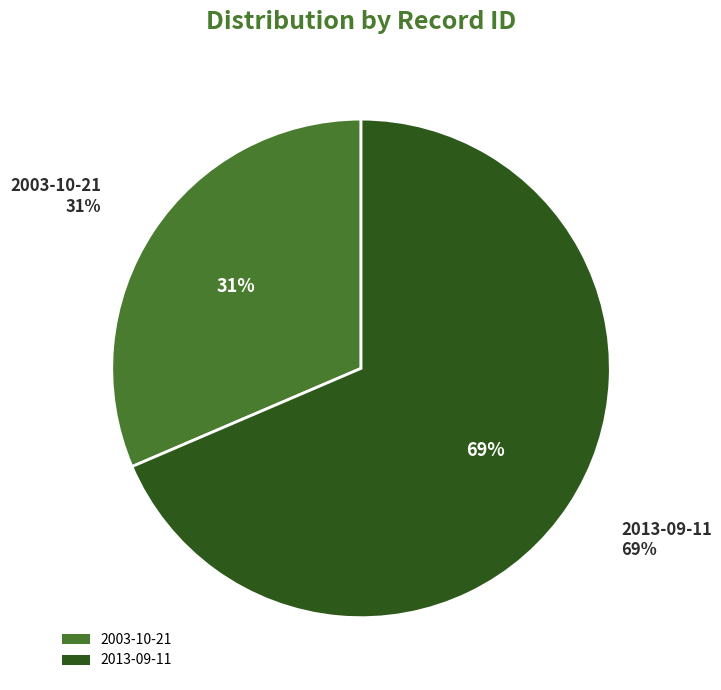

True or false: 2013-09-11 accounts for 54% of the total.

False